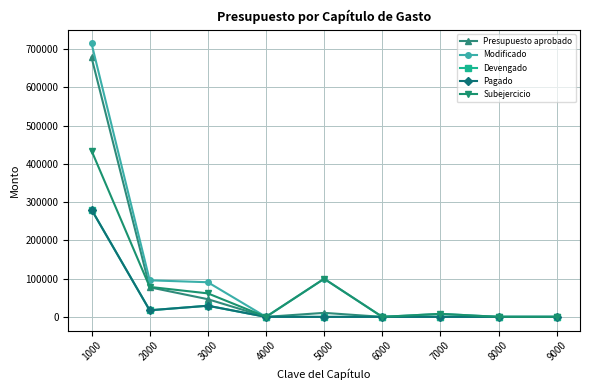

How many values in the Devengado series exceed 0?

3